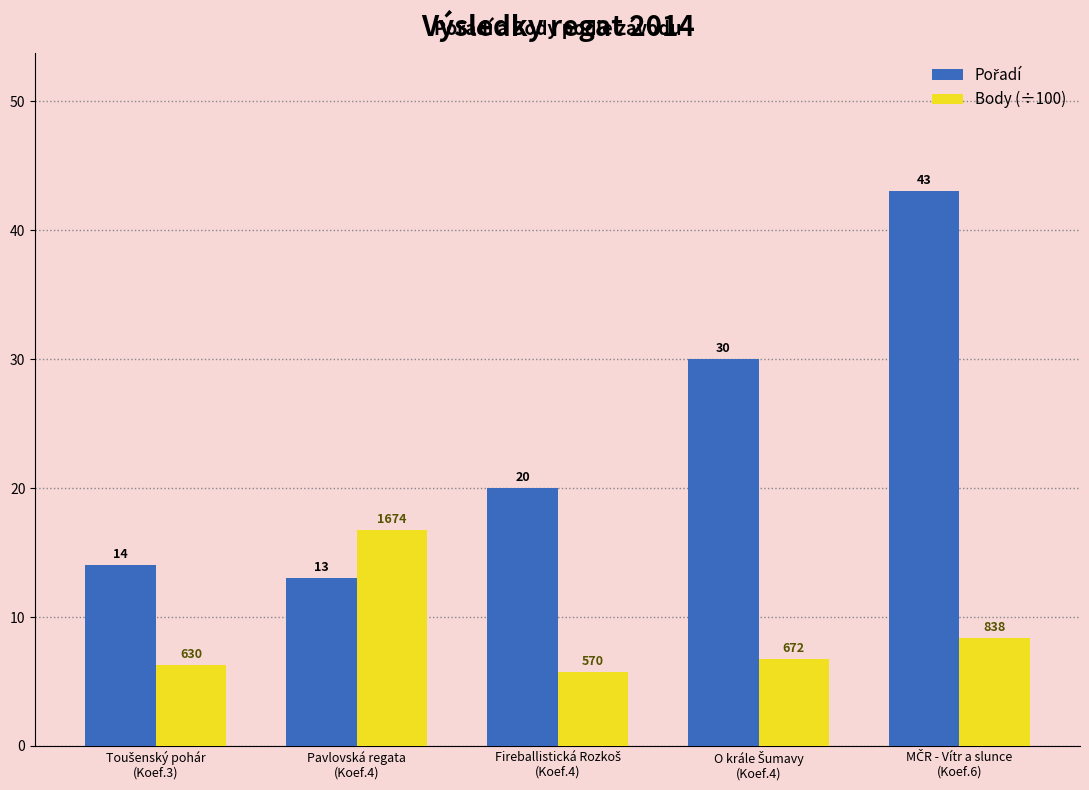

What is the difference between the maximum and minimum values in the Body (÷100) series?

11.0